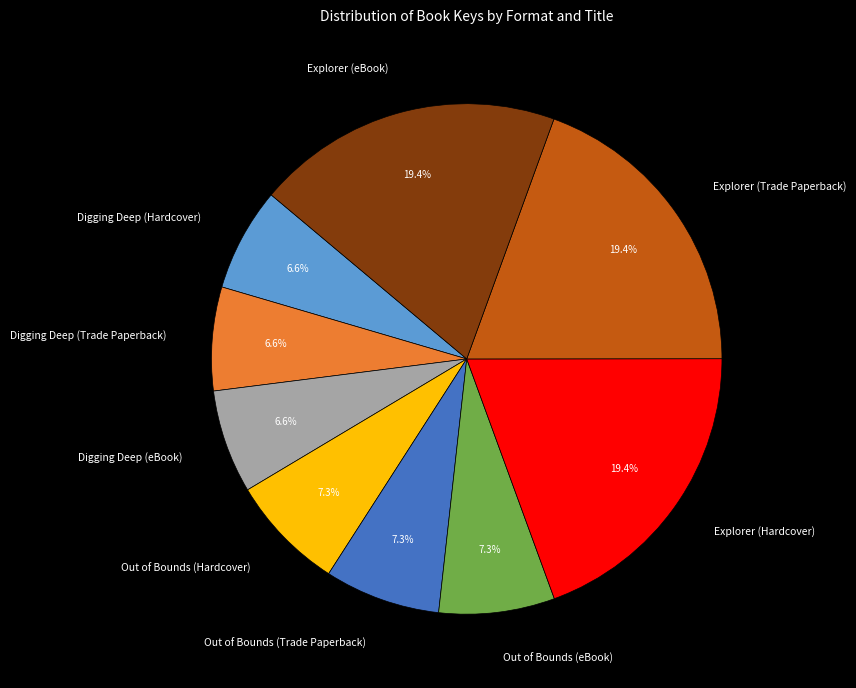

Does any single category account for the majority?

No